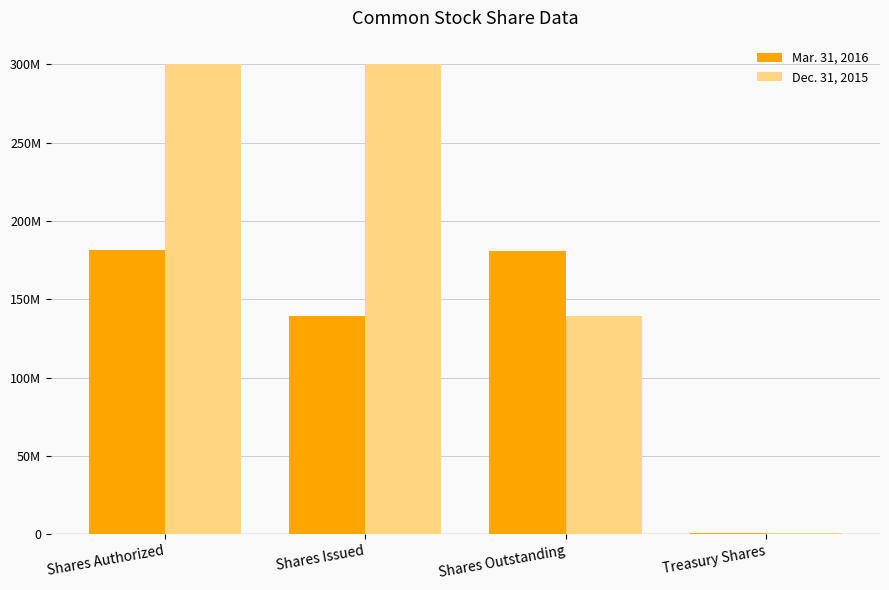

Are the bars grouped side by side (vs. stacked)?

Yes